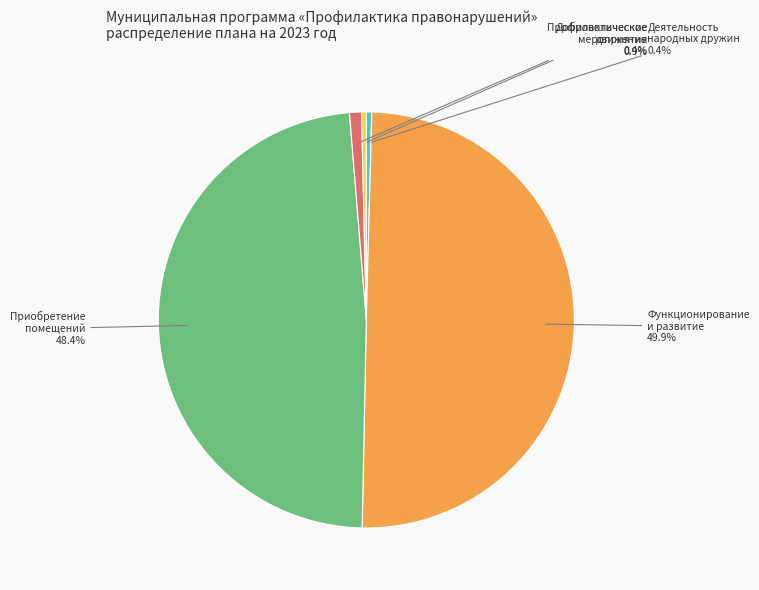

Does Добровольческое движение account for over 50% of the chart?

No